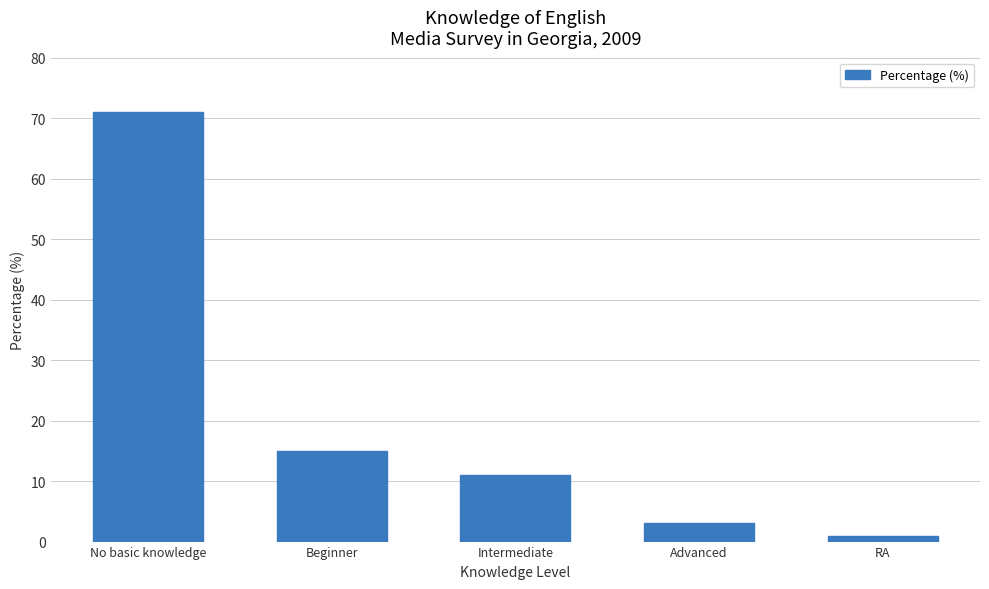

What is the value of the 4th bar from the left?

3